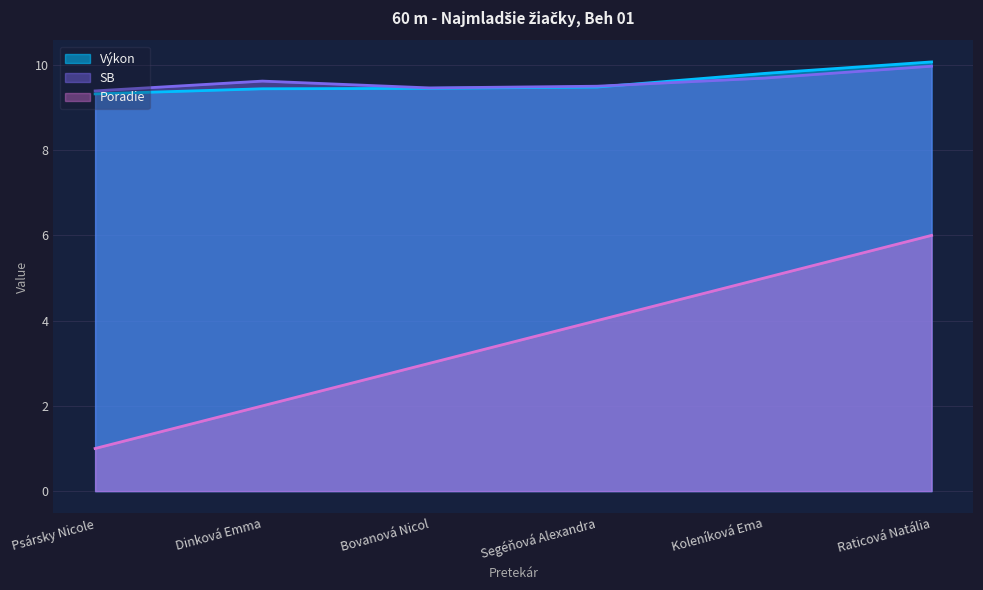

Read the Výkon value at Psársky Nicole.

9.3